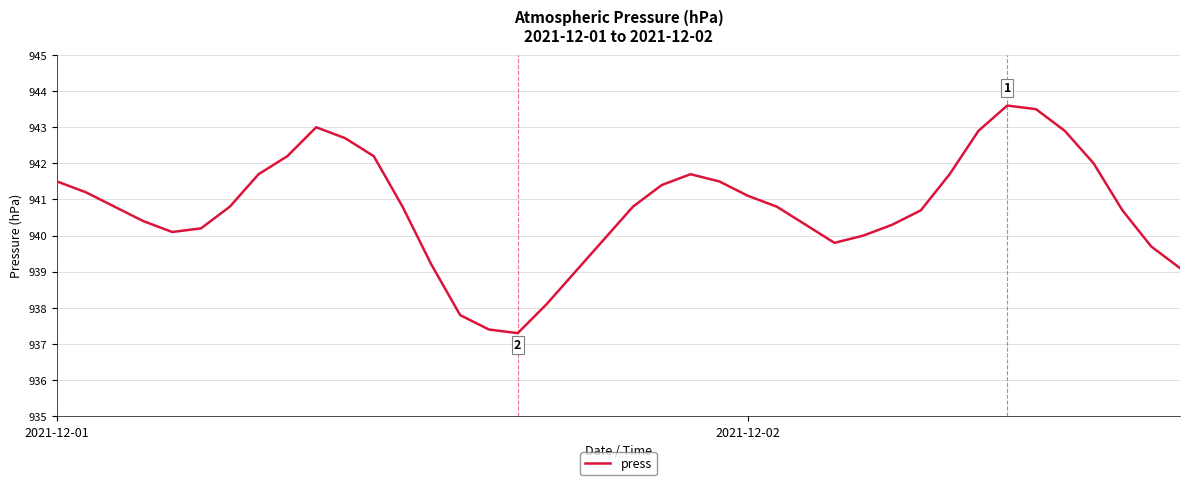

What is the maximum value shown in the chart?

943.6